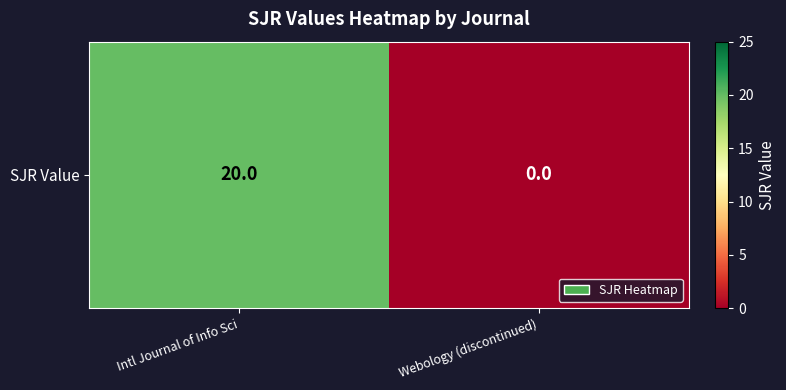

Rank the categories by value from lowest to highest.

Webology (discontinued), Intl Journal of Info Sci